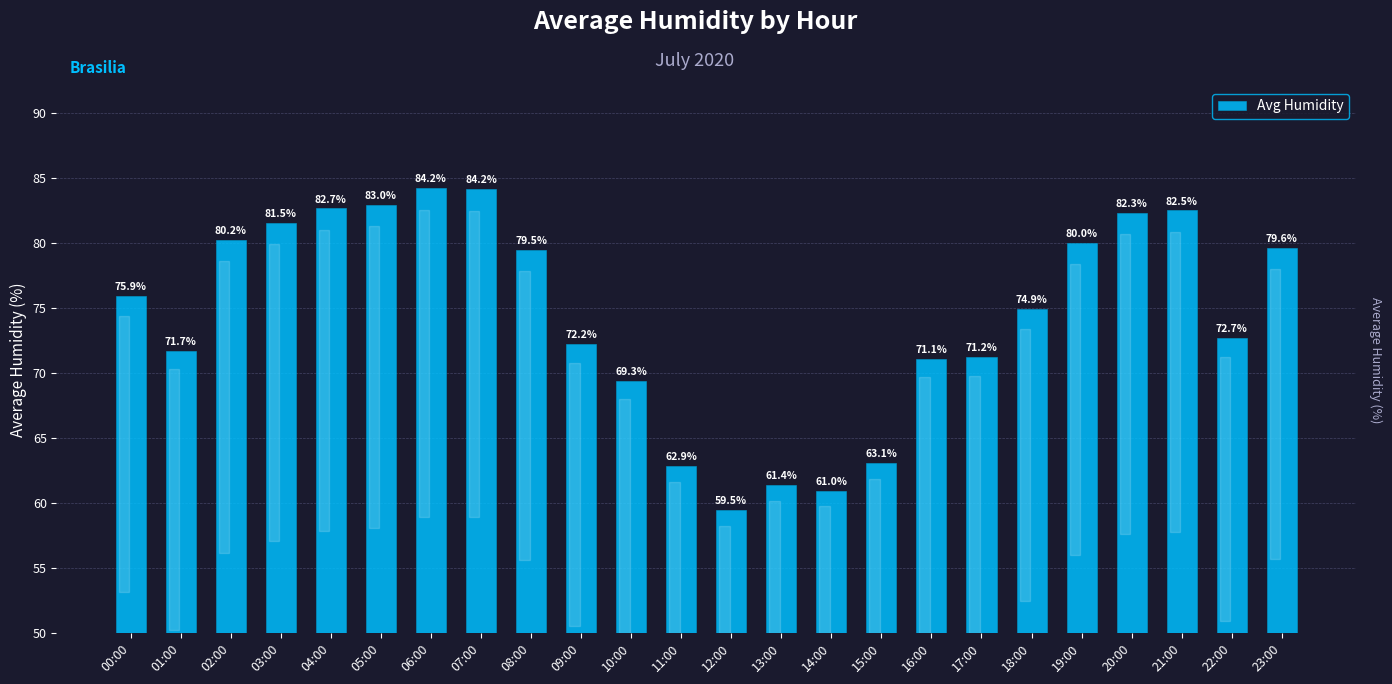

At which category does the chart reach its minimum across all series?

12:00